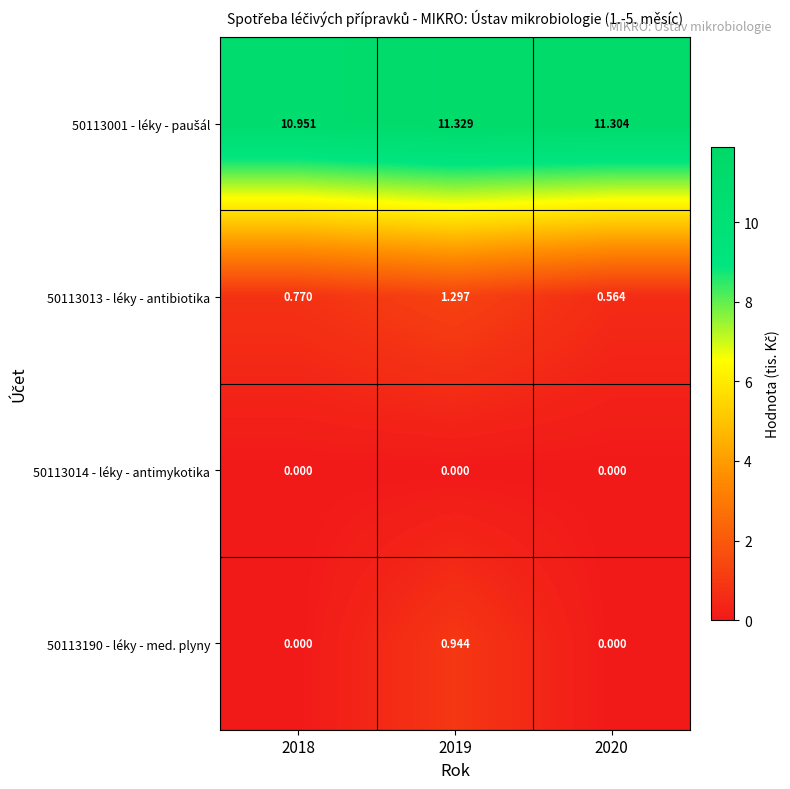

Which series has the largest total across all categories?

50113001 - léky - paušál